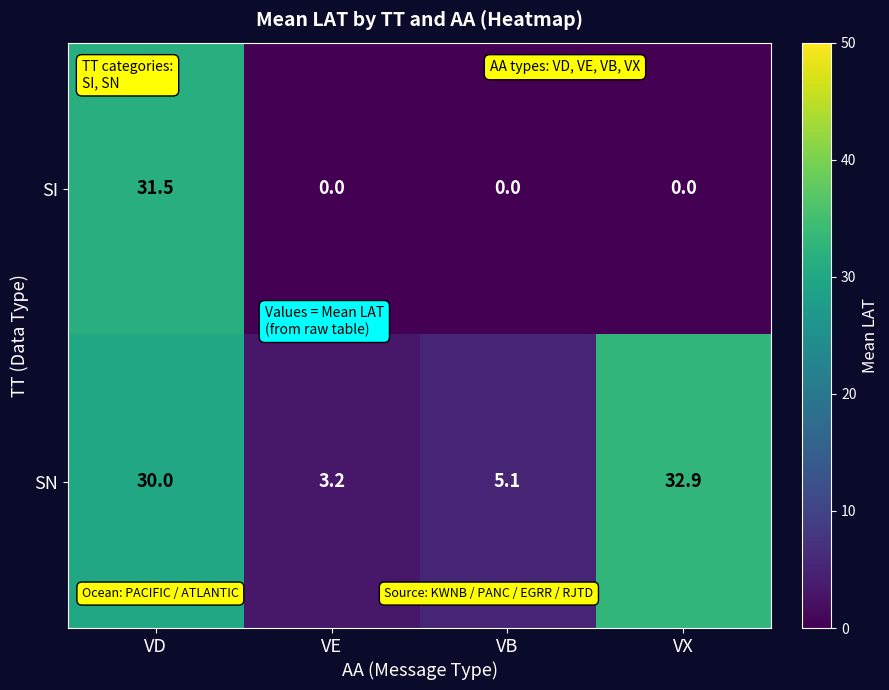

What is the total value across all series at VE?

3.2